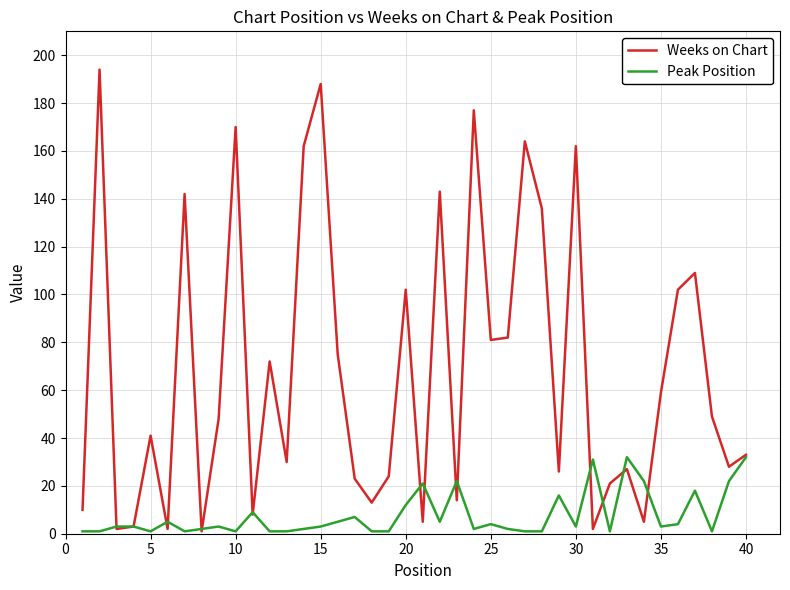

Reading left to right, transcribe all the data shown in this chart.

Weeks on Chart: 10	194	2	3	41	2	142	1	48	170	8	72	30	162	188	75	23	13	24	102	5	143	14	177	81	82	164	136	26	162	2	21	27	5	59	102	109	49	28	33
Peak Position: 1	1	3	3	1	5	1	2	3	1	9	1	1	2	3	5	7	1	1	12	21	5	22	2	4	2	1	1	16	3	31	1	32	22	3	4	18	1	22	32